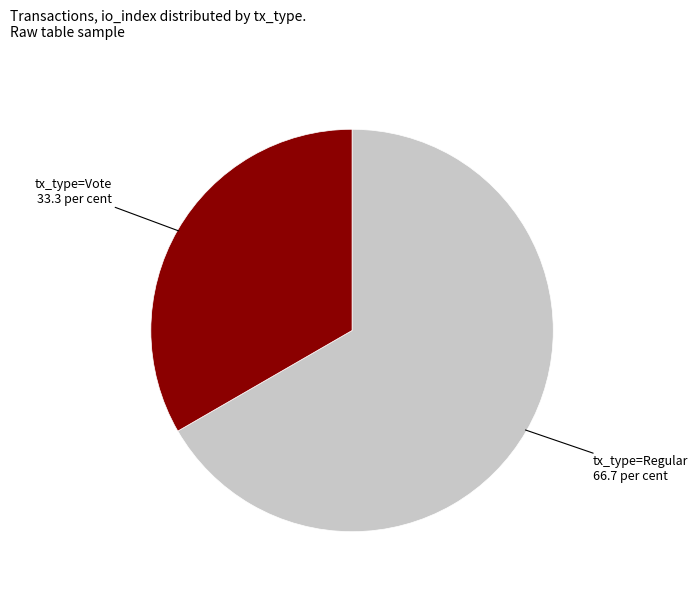

Does any single category account for the majority?

Yes